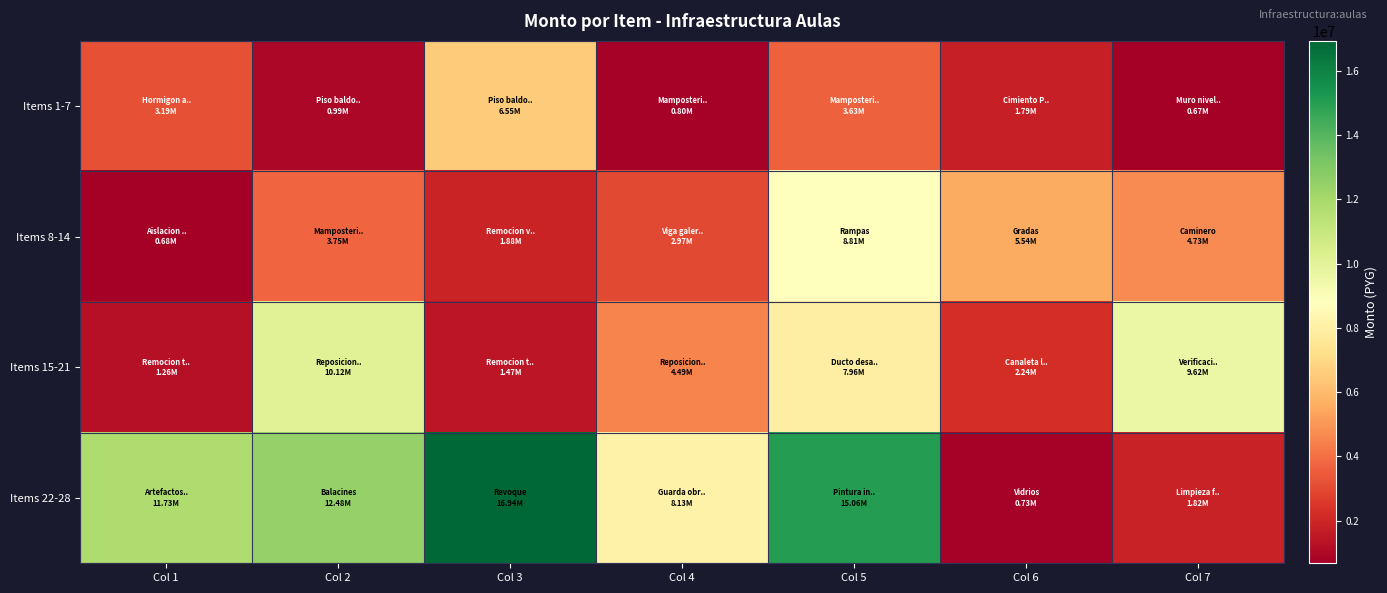

List the series in order of their overall mean, lowest first.

Items 1-7, Items 8-14, Items 15-21, Items 22-28